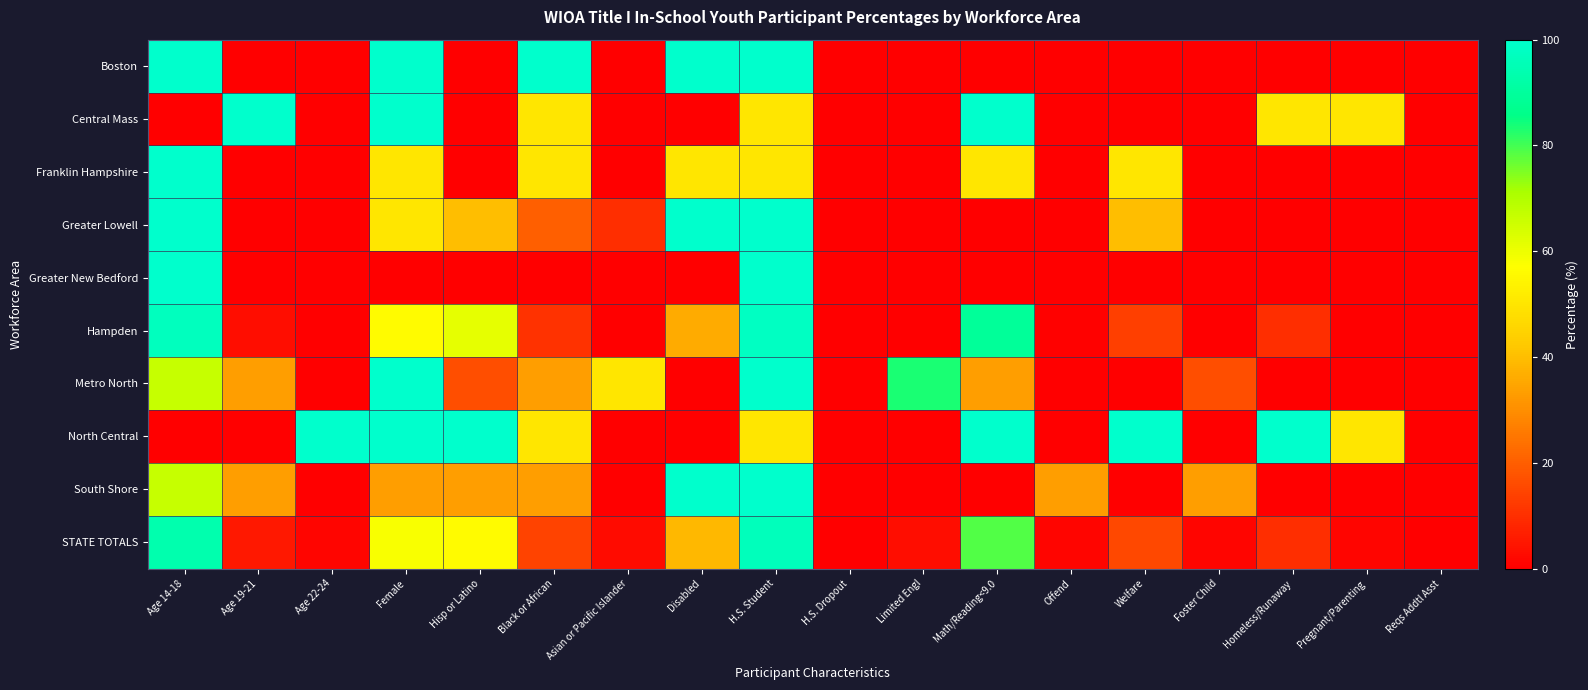

At how many categories does at least one series exceed 69?

12